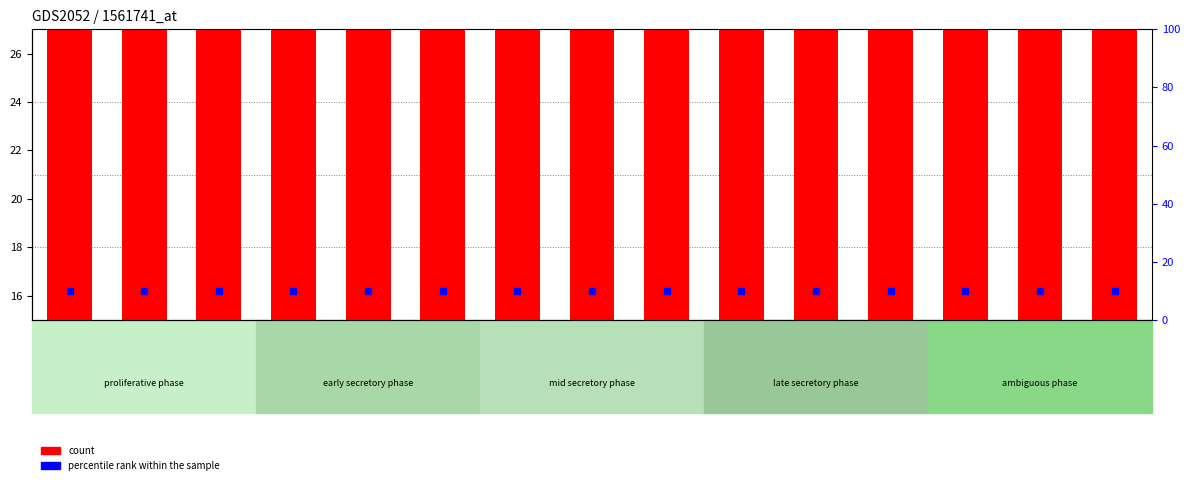

Which series reaches the minimum Y coordinate?

percentile rank within the sample